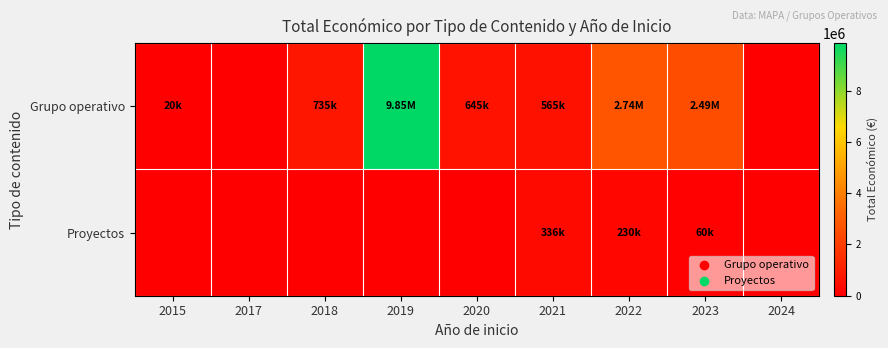

Which label corresponds to the largest value in the chart?

2019